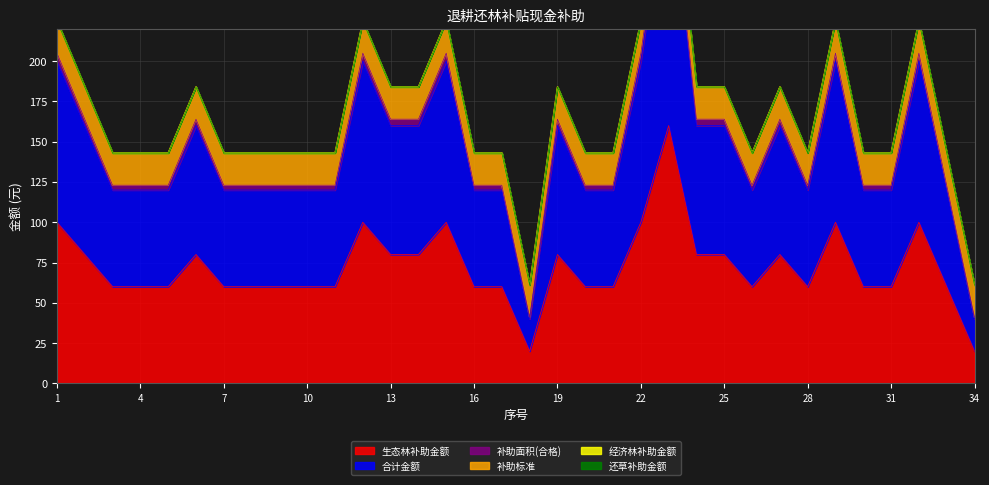

True or false: 补助面积(合格) has a value of 256 at 25.

False